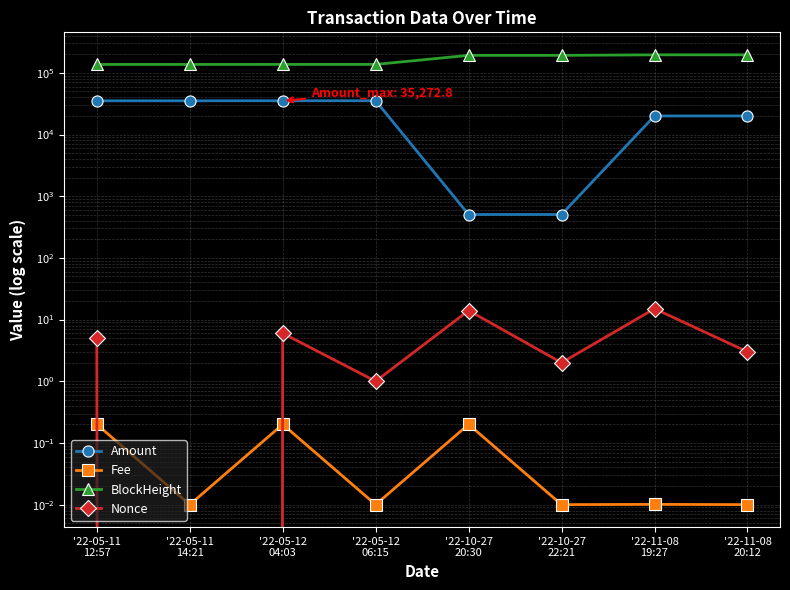

The Fee series shows 0.0 at '22-05-12
06:15. True or false?

True